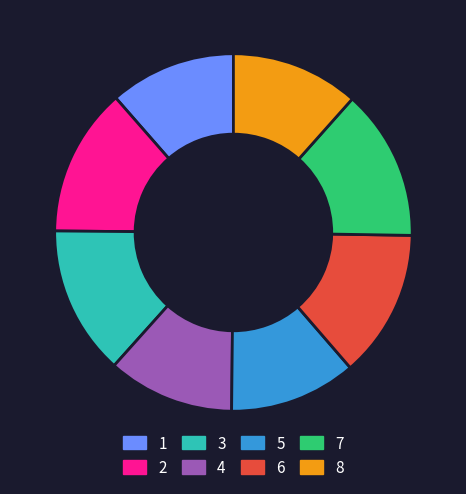

Approximately how many times larger is the value at 2 compared to 1?

1.2